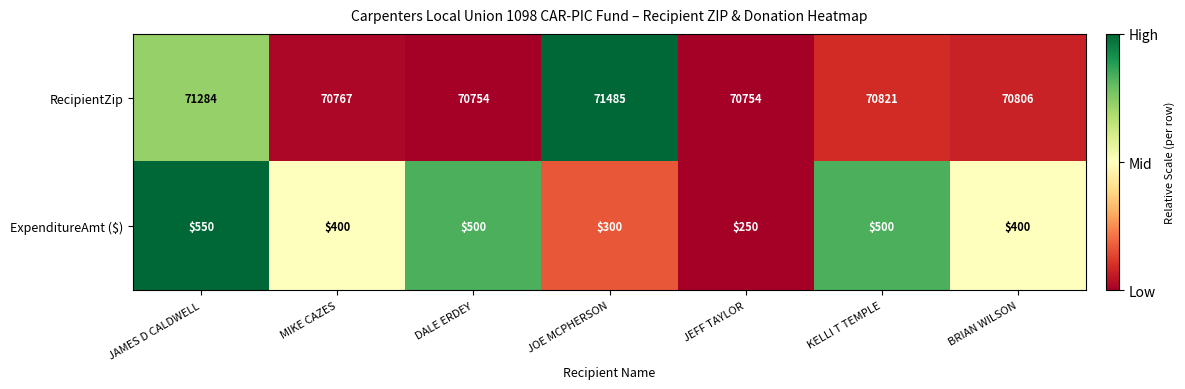

Where does the ExpenditureAmt ($) series first go above 400?

JAMES D CALDWELL